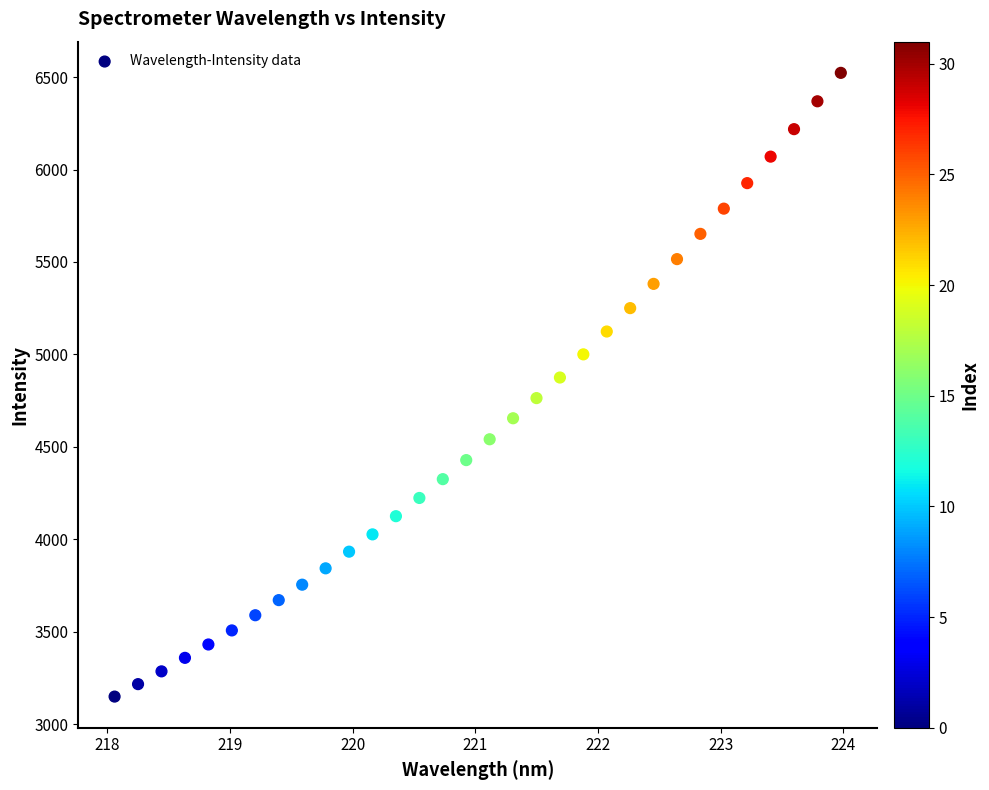

What is the range of Y values (max minus min)?

3372.8